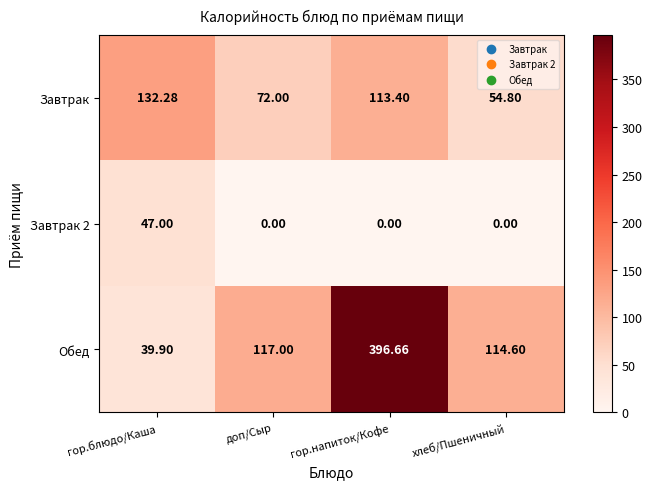

Which label corresponds to the largest value in the chart?

гор.напиток/Кофе